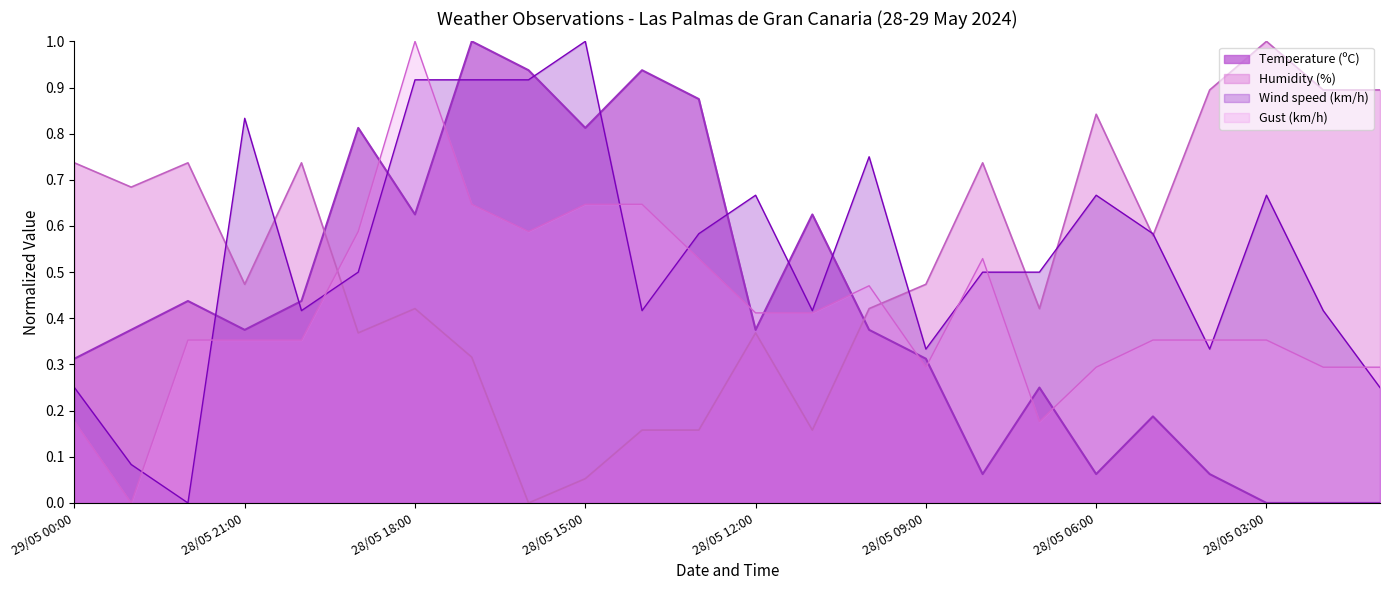

List the labels in order of value, largest first.

28/05 17:00, 28/05 16:00, 28/05 14:00, 28/05 13:00, 28/05 19:00, 28/05 15:00, 28/05 18:00, 28/05 11:00, 28/05 22:00, 28/05 20:00, 28/05 23:00, 28/05 21:00, 28/05 12:00, 28/05 10:00, 29/05 00:00, 28/05 09:00, 28/05 07:00, 28/05 05:00, 28/05 08:00, 28/05 06:00, 28/05 04:00, 28/05 03:00, 28/05 02:00, 28/05 01:00